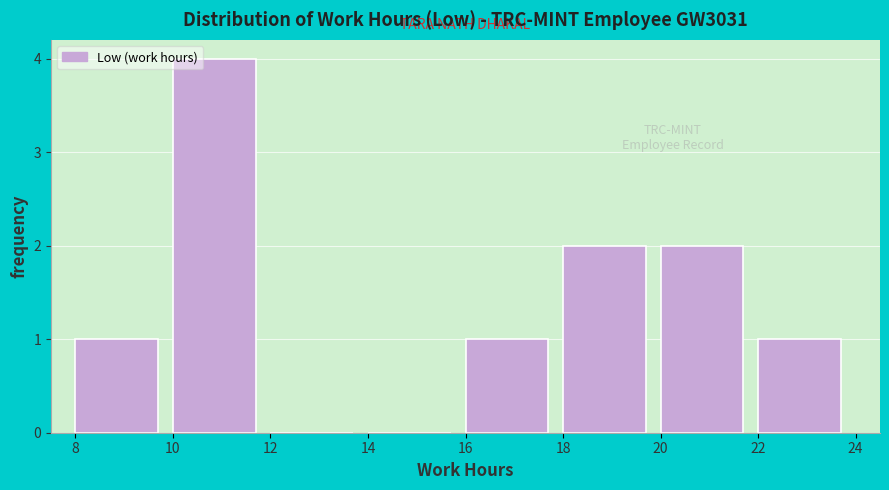

Which range on the x-axis has the tallest bar?

10 to 12